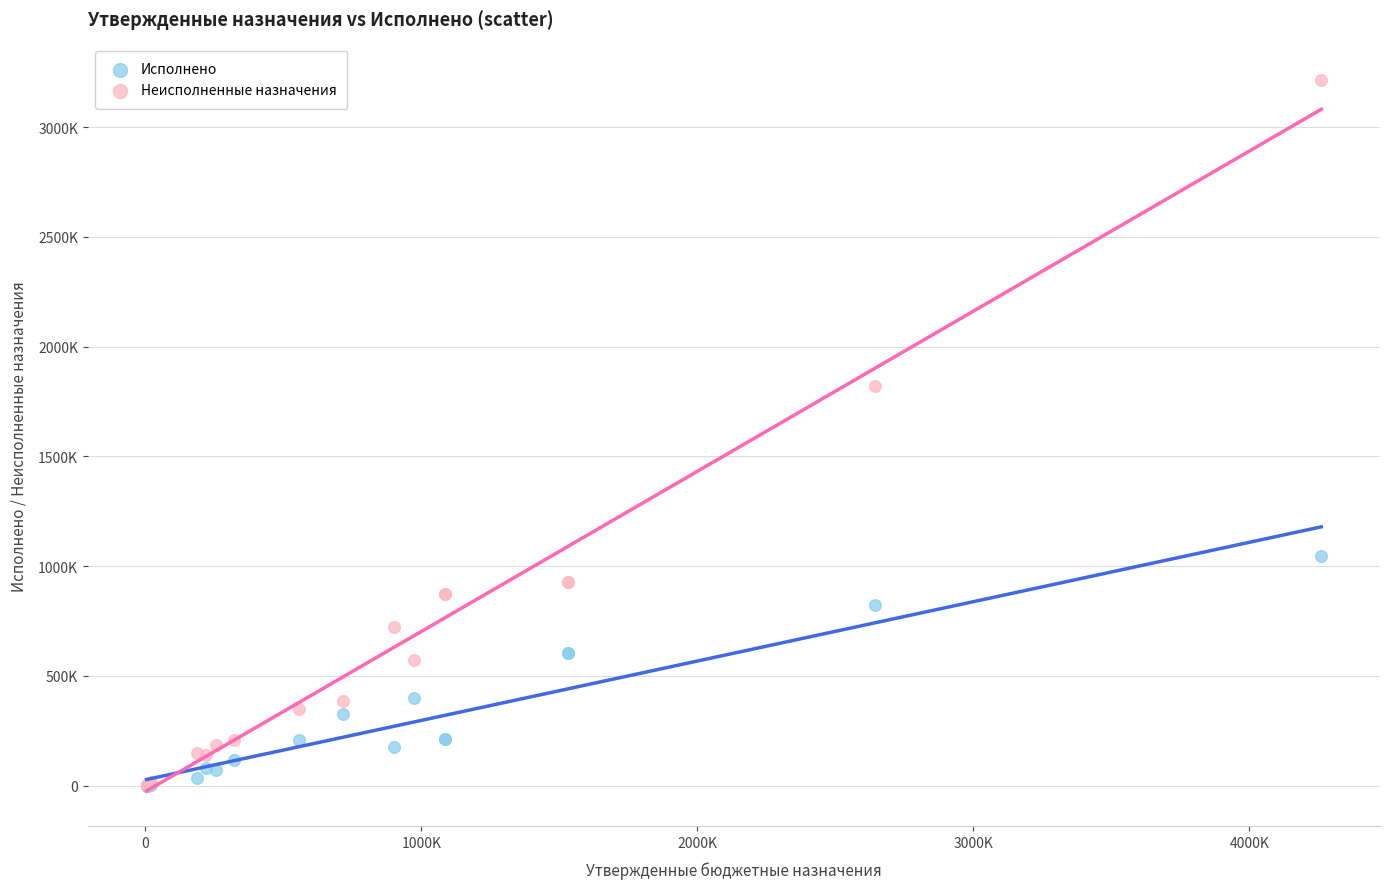

Which series reaches the maximum Y coordinate?

Неисполненные назначения